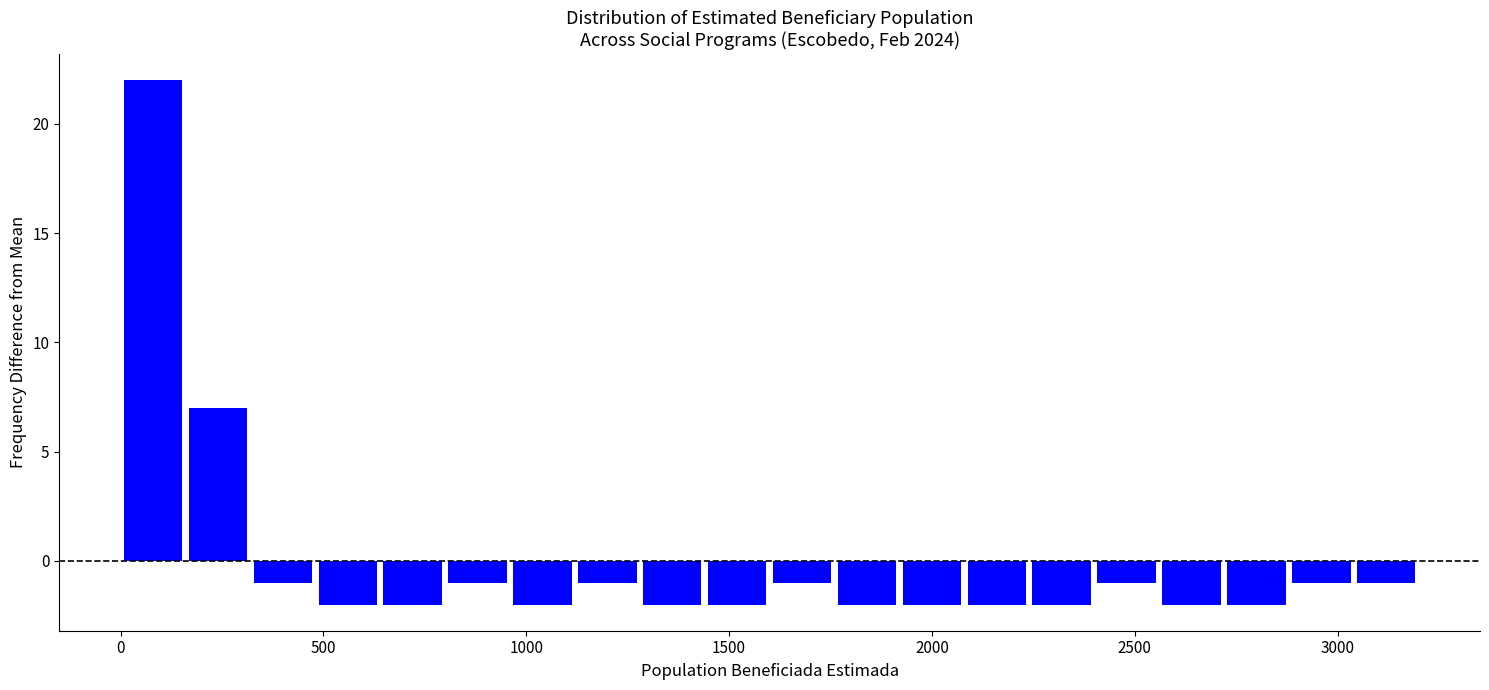

Around what value on the x-axis is the tallest bar? Give the approximate position of its centre, as read against the axis.

100